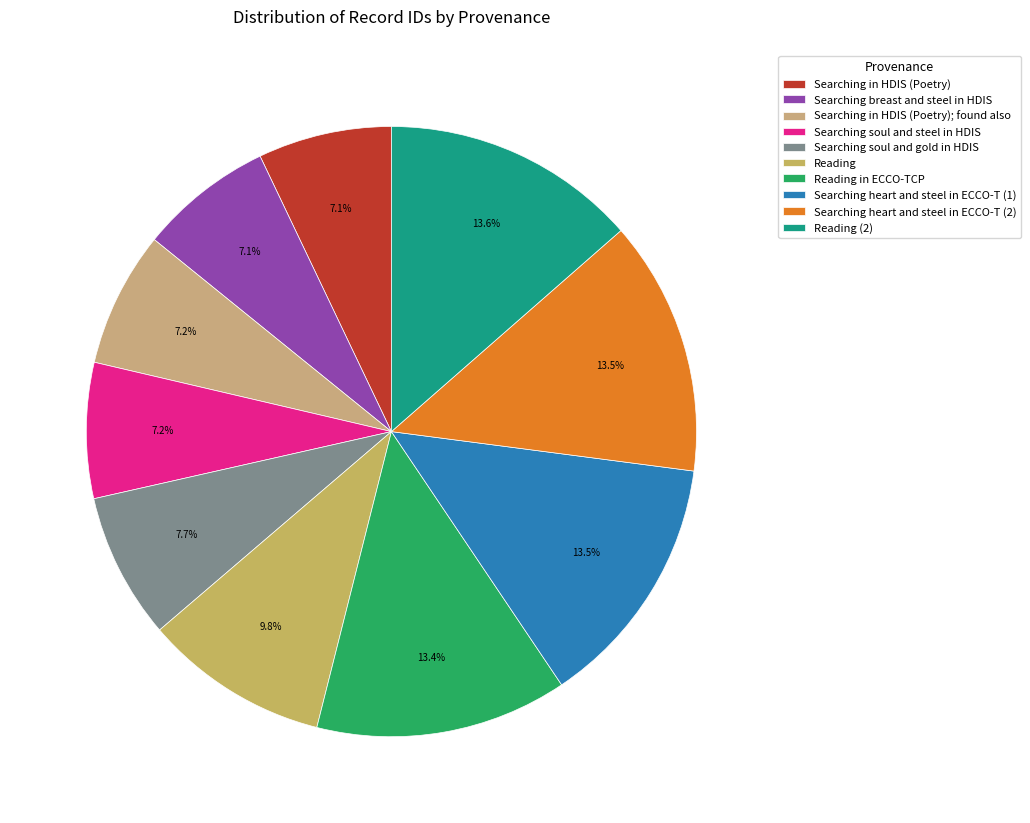

How many slices are in this pie chart?

10